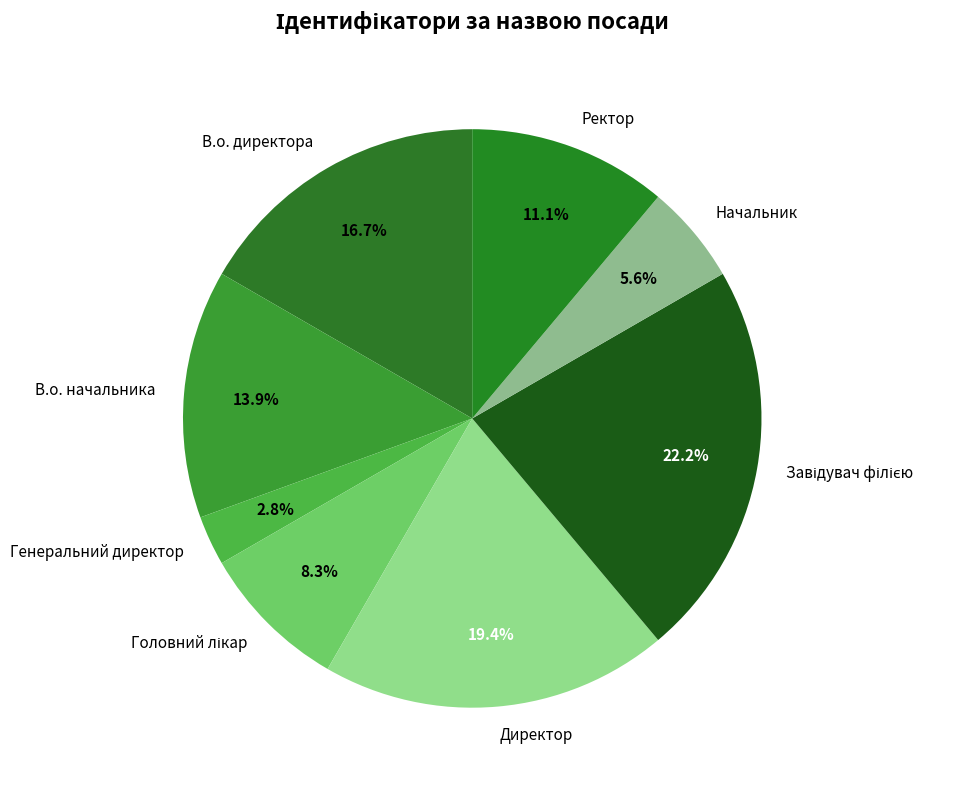

Is it true that Ректор is 1% of the pie?

False